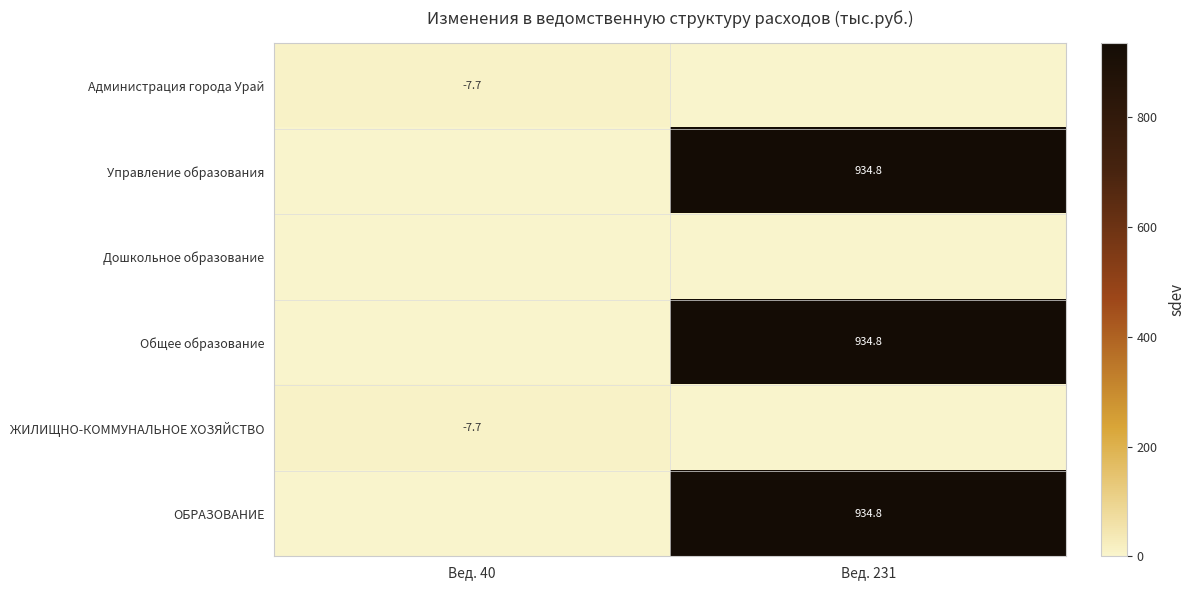

How many categories are shown in the chart?

2